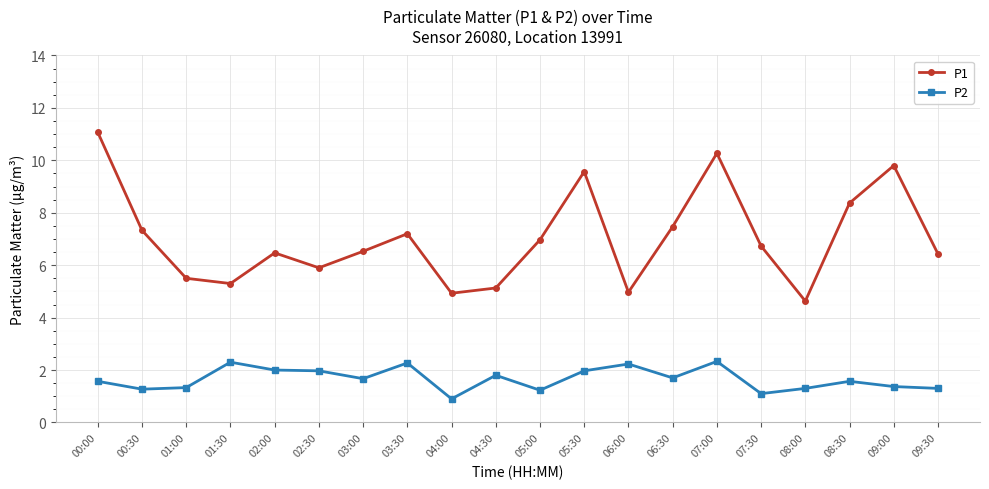

What is the value of the P2 point at the 13th from the left?

2.2